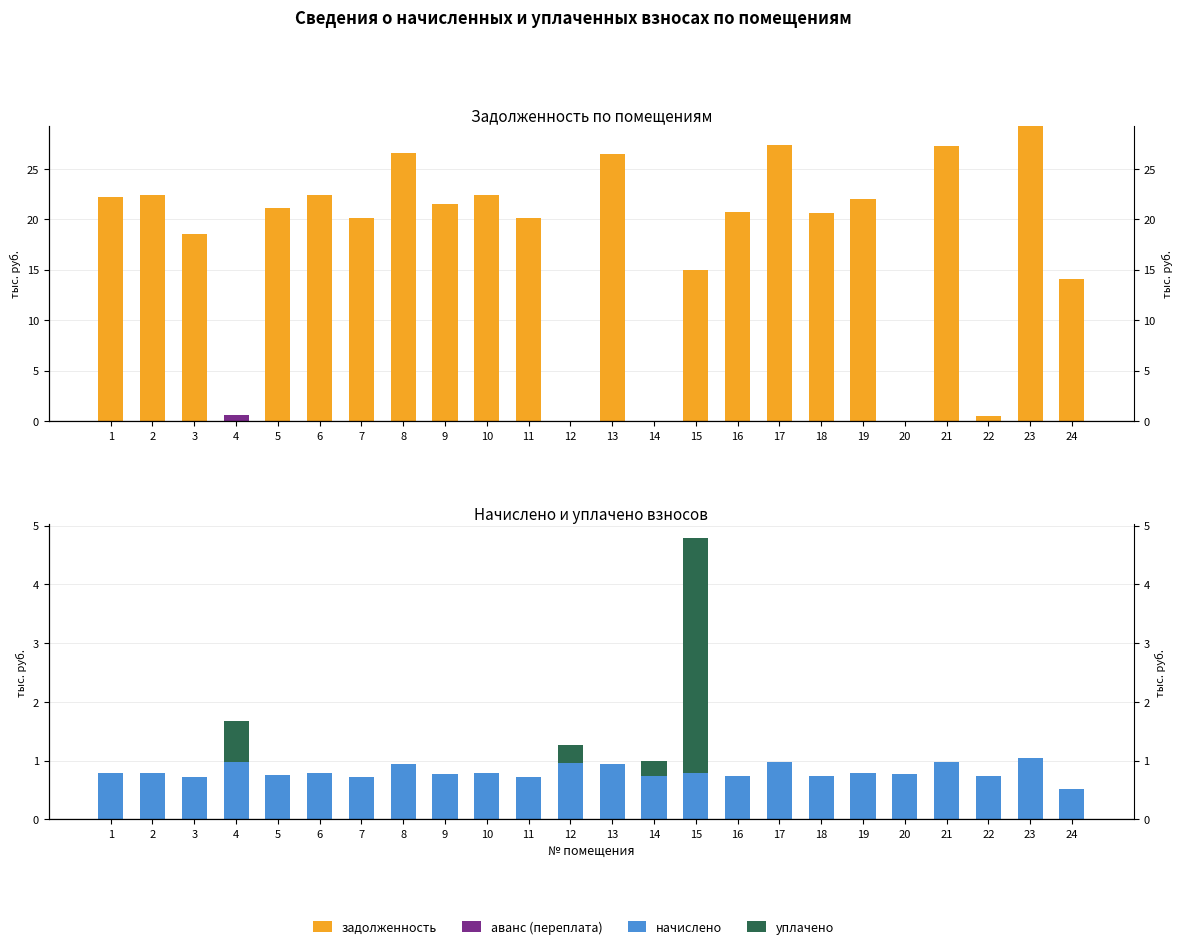

What is the maximum value for начислено?

1.0